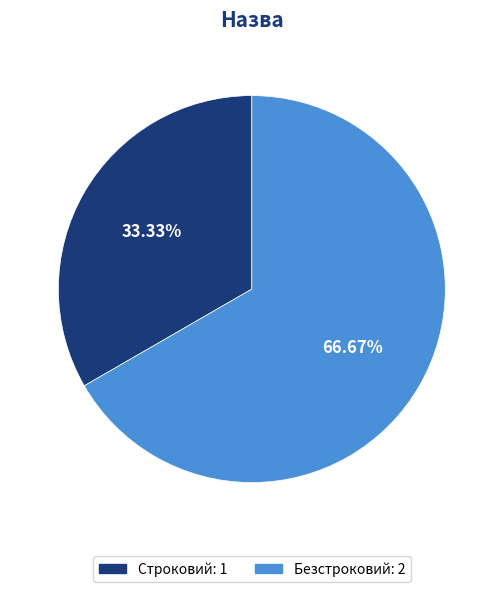

True or false: Безстроковий accounts for 52% of the total.

False